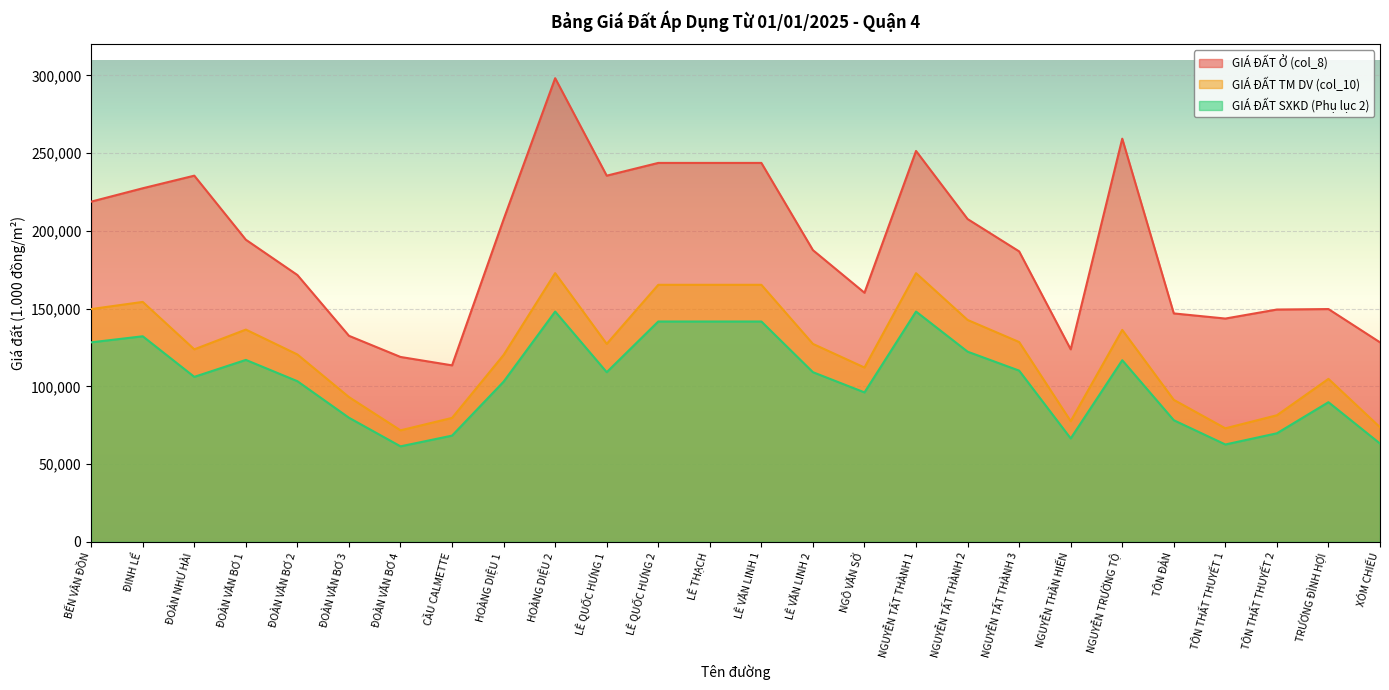

Does the chart display data point markers on the line(s)?

No